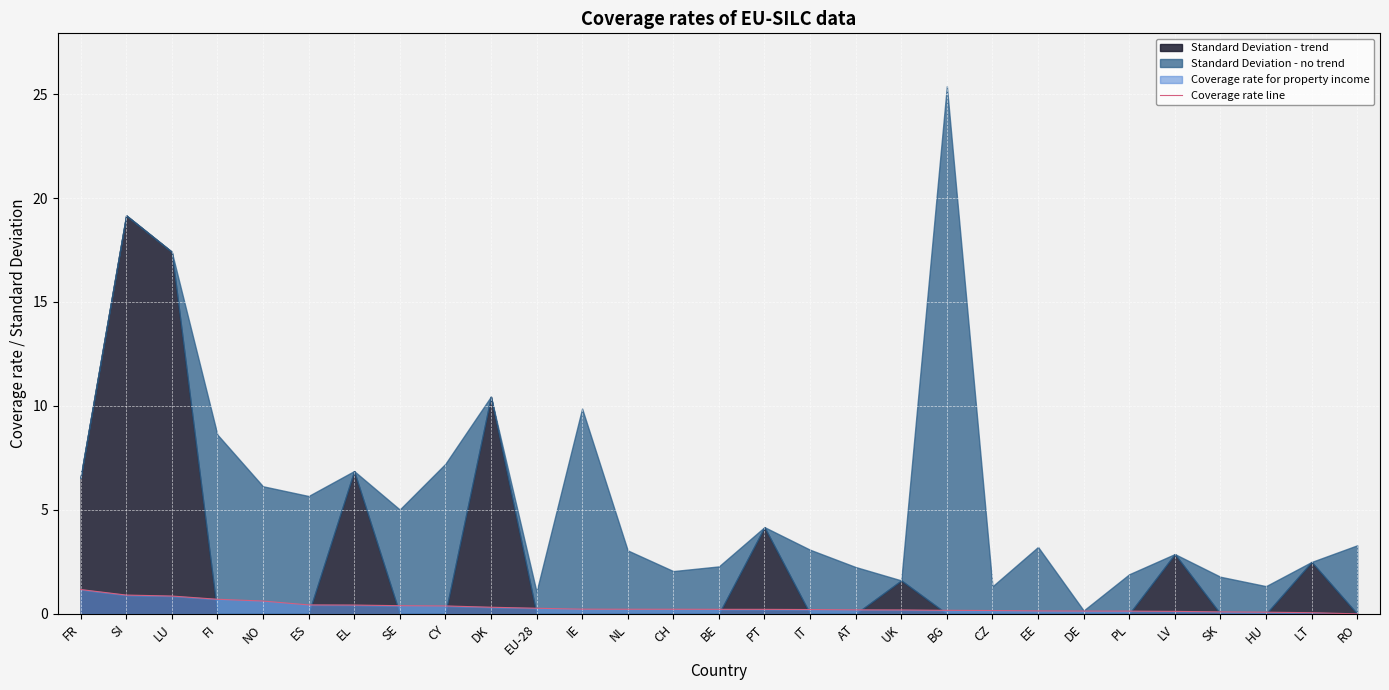

Is it true that the value at NO is 1.1?

False